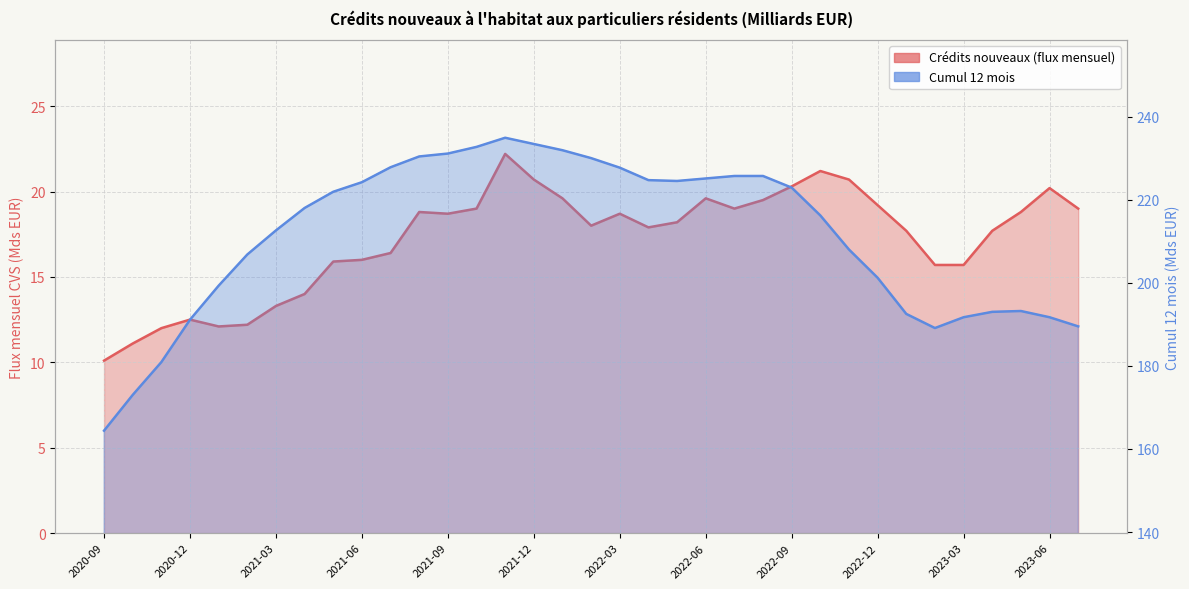

Reading right to left, extract all data points from this chart.

Crédits nouveaux (flux mensuel): 19.0	20.2	18.8	17.7	15.7	15.7	17.7	19.2	20.7	21.2	20.3	19.5	19.0	19.6	18.2	17.9	18.7	18.0	19.6	20.7	22.2	19.0	18.7	18.8	16.4	16.0	15.9	14.0	13.3	12.2	12.1	12.5	12.0	11.1	10.1
Cumul 12 mois: 189.5	191.7	193.2	193.0	191.7	189.1	192.5	201.2	208.0	216.2	222.9	225.7	225.7	225.1	224.5	224.7	227.7	230.0	231.9	233.4	234.9	232.7	231.1	230.4	227.8	224.2	221.9	218.0	212.6	206.8	199.3	191.1	180.9	173.0	164.4